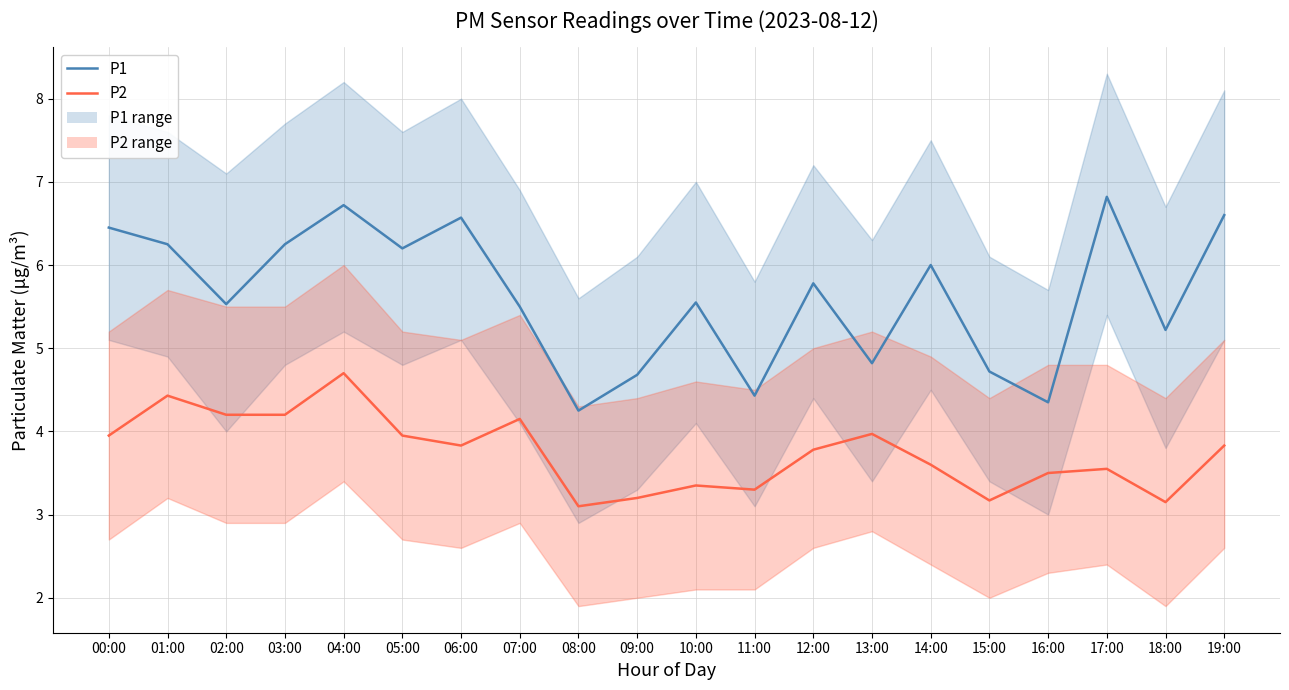

What is the greatest value displayed?

6.8